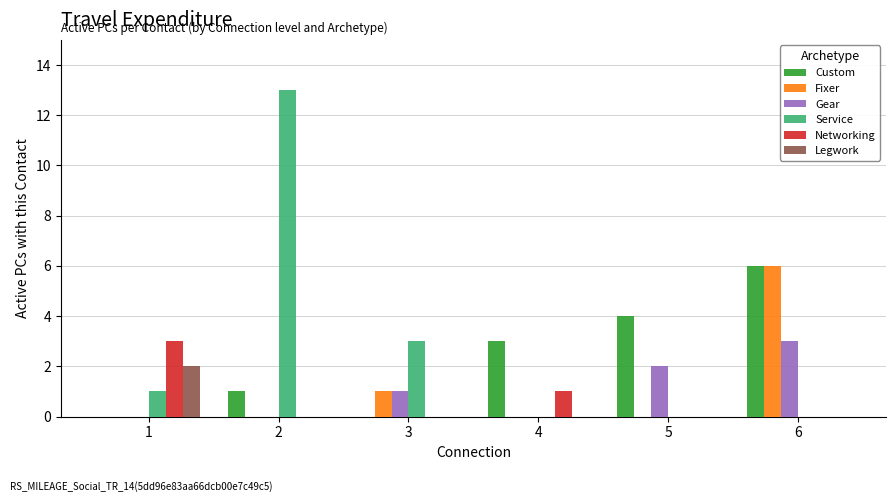

Which category has the highest value in the Custom series?

6